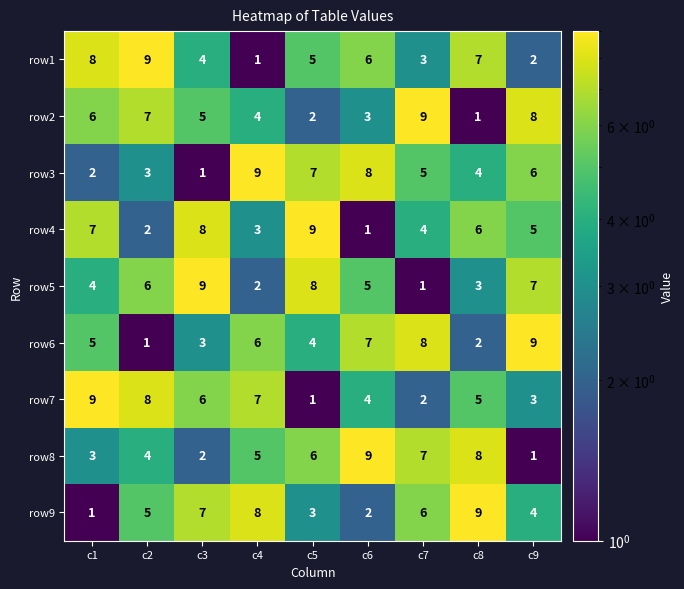

Is it true that row9 equals 5 at c2?

True